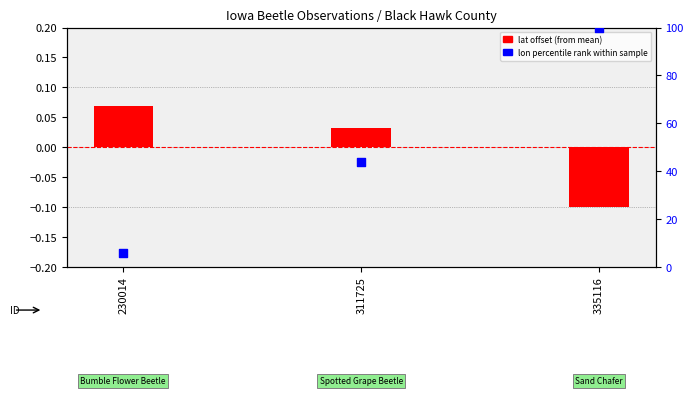

Which series reaches the maximum Y coordinate?

lon percentile rank within sample